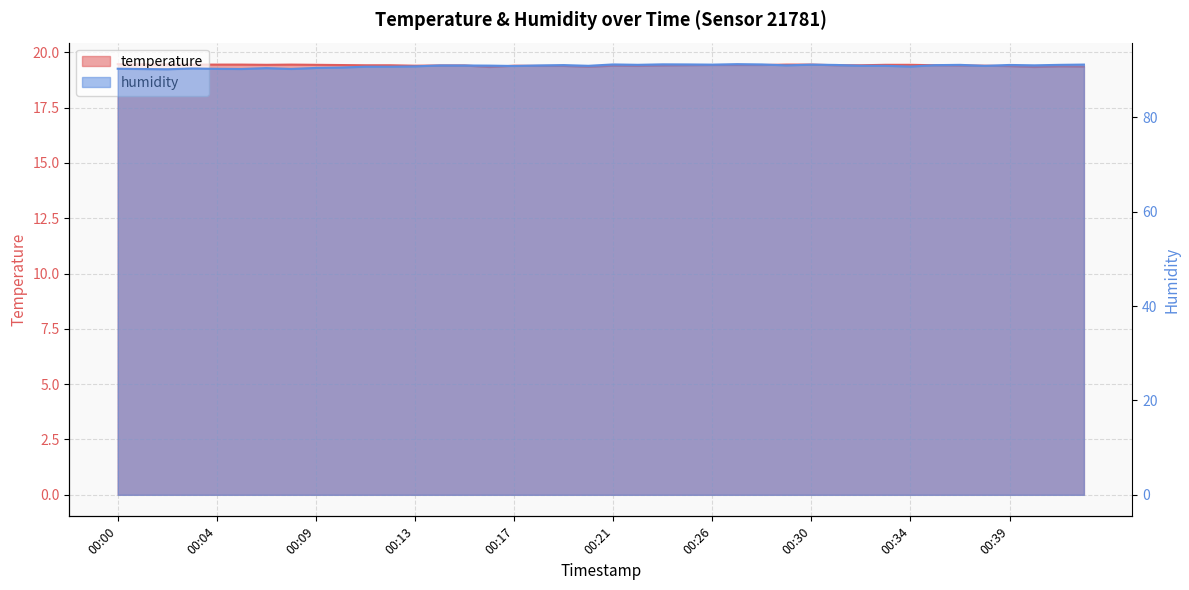

Where is humidity line nearest to the value 90?

00:09